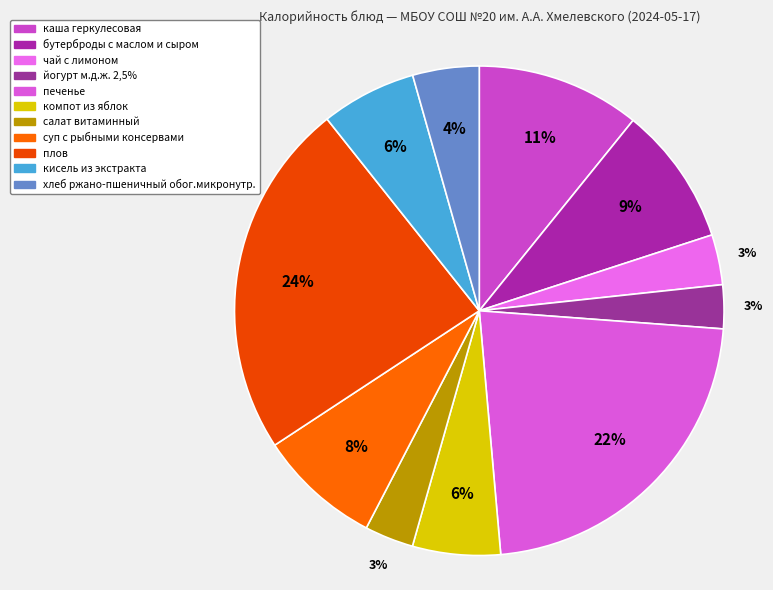

The компот из яблок slice represents 1% of the pie. True or false?

False